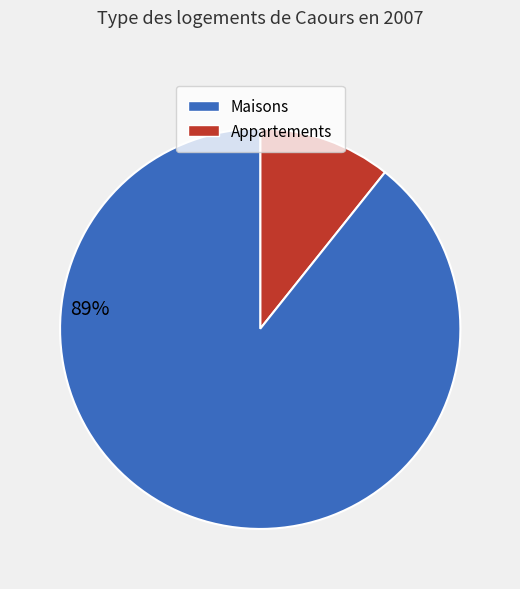

To the nearest percent, what is the average slice percentage?

50%